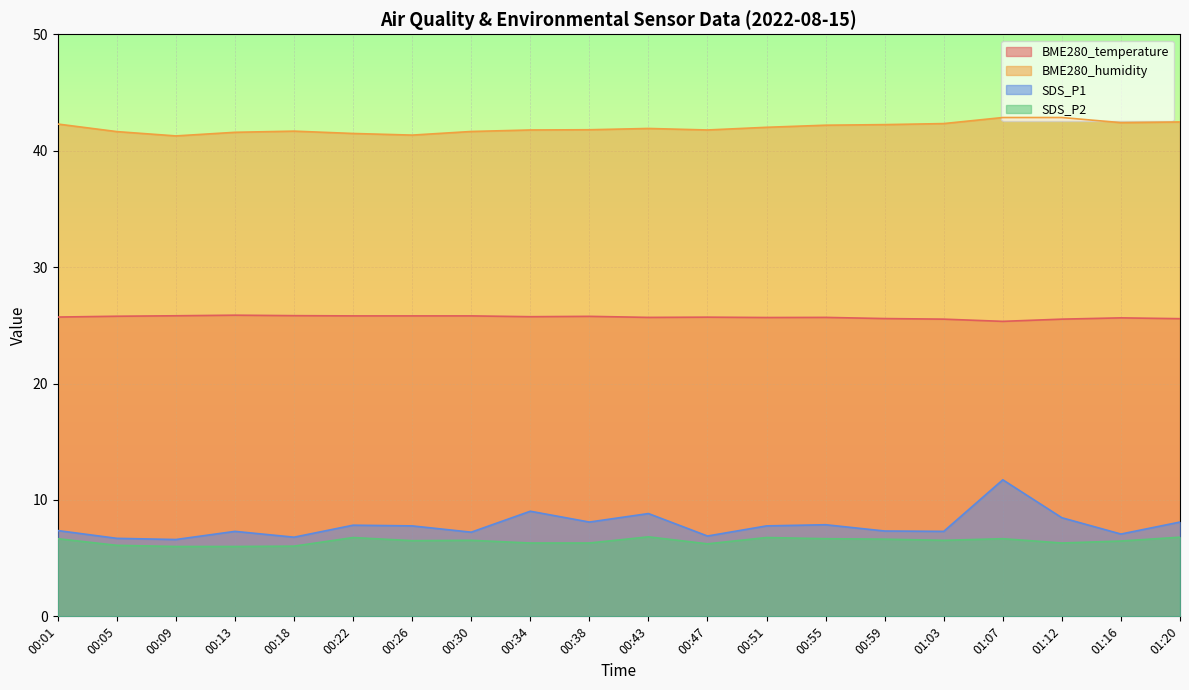

Does the chart display data point markers on the line(s)?

No